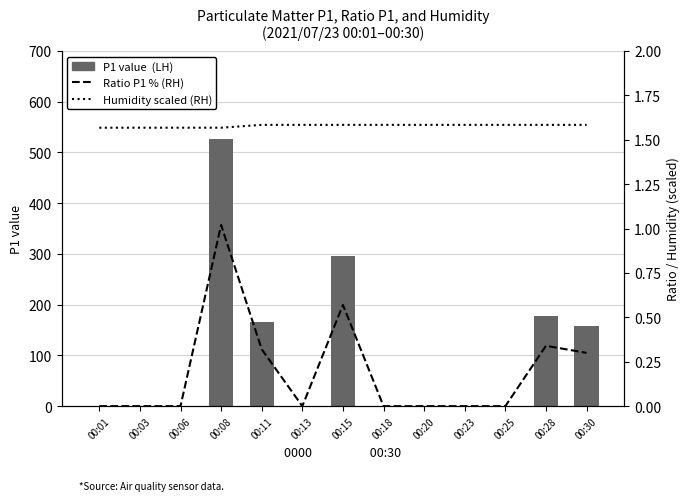

What is the maximum value for Ratio P1 % (RH)?

1.0